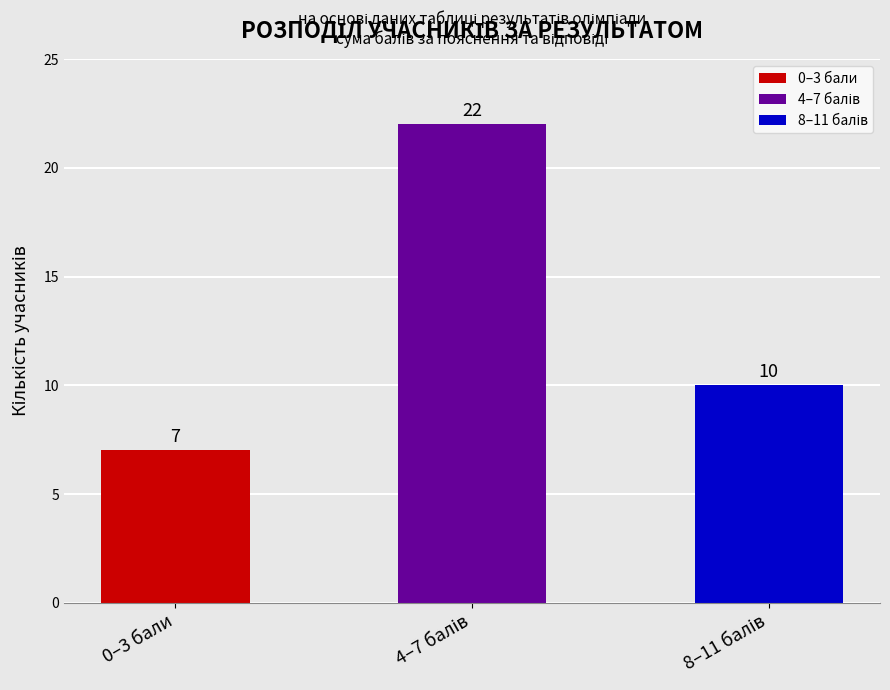

What is the difference between the maximum and minimum values?

15